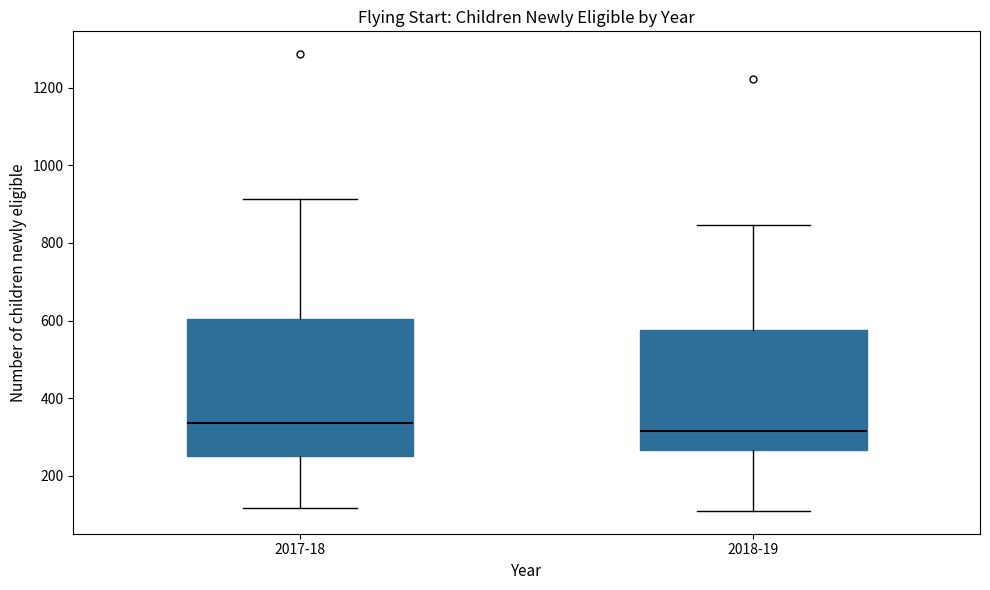

Which box has the highest median line?

2017-18